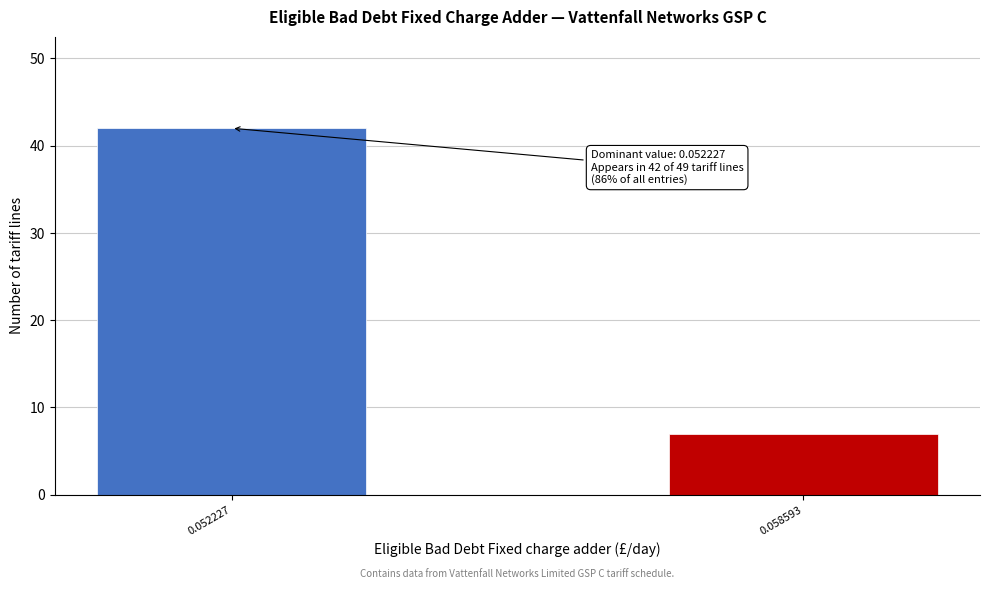

Reading left to right, list all the values displayed in this chart.

42	7